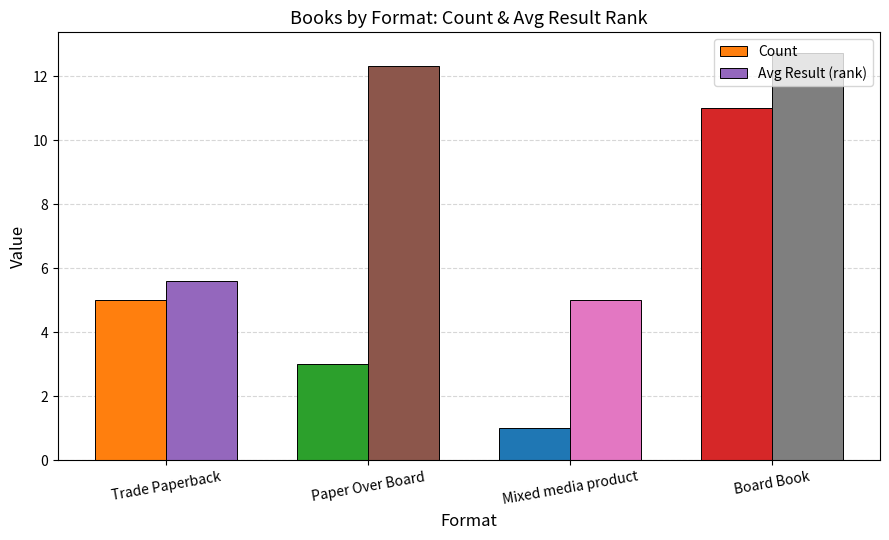

At which label does Avg Result (rank) reach its peak?

Board Book